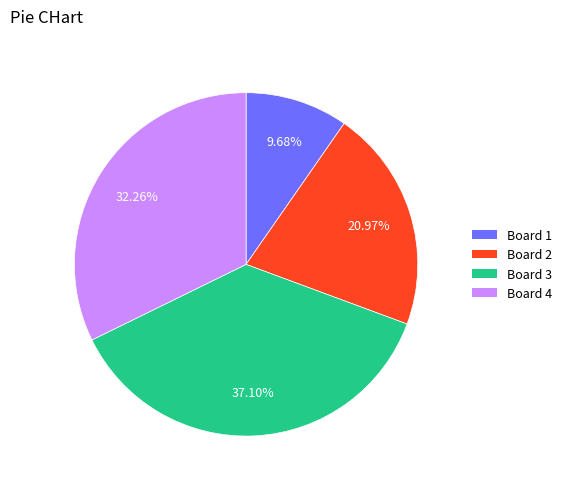

The Board 3 slice represents 23% of the pie. True or false?

False